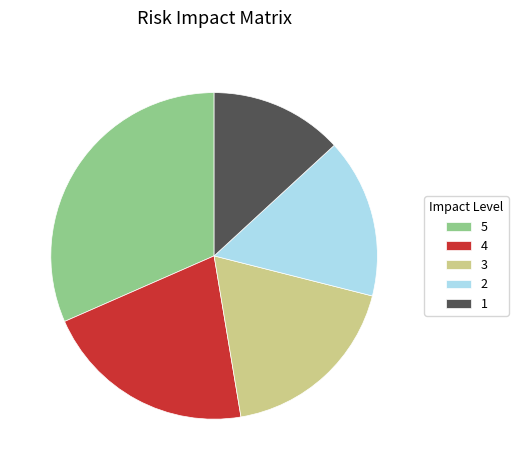

Is 4 the majority of the pie?

No